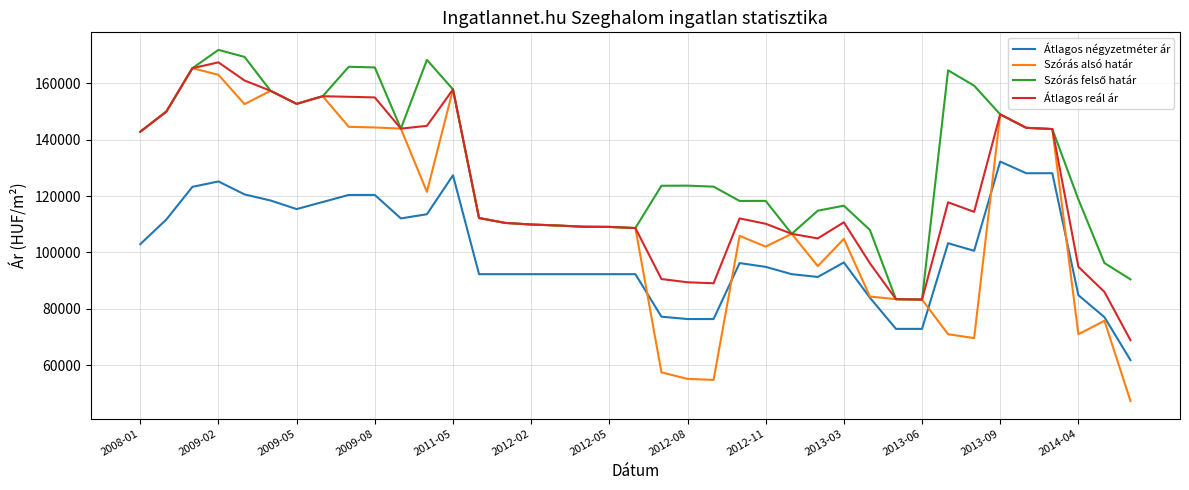

What is the greatest value displayed?

171823